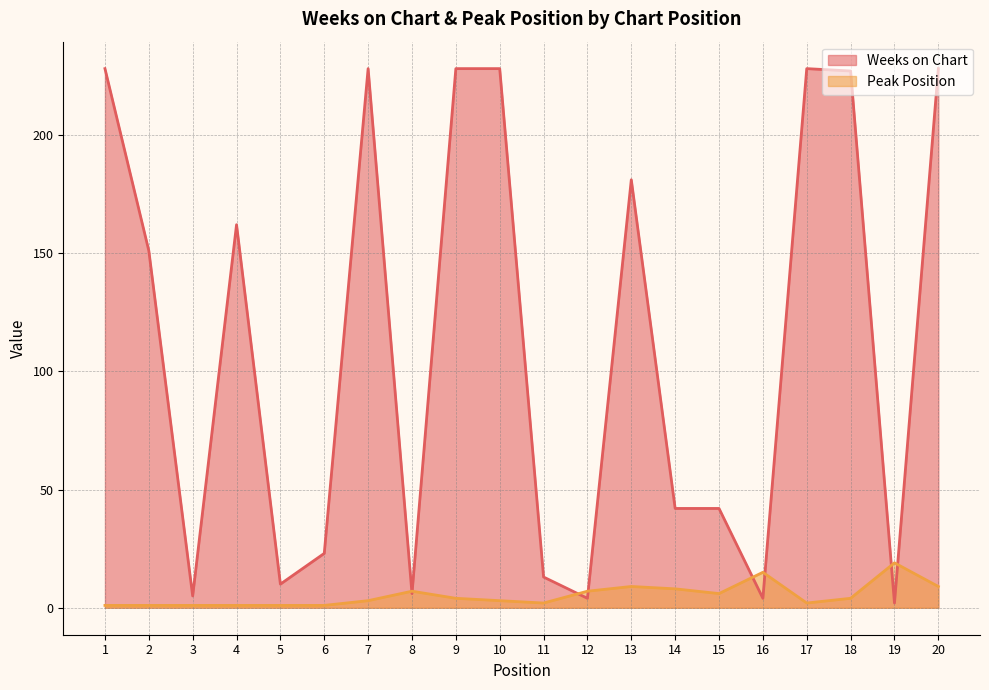

True or false: Weeks on Chart has a value of 162 at 4.

True